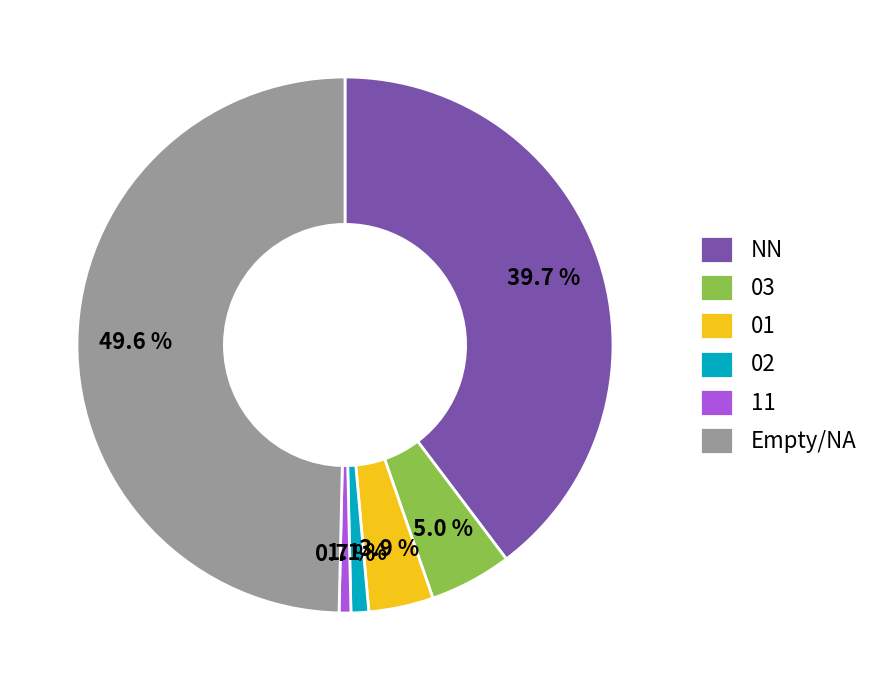

How many slices are in this pie chart?

6